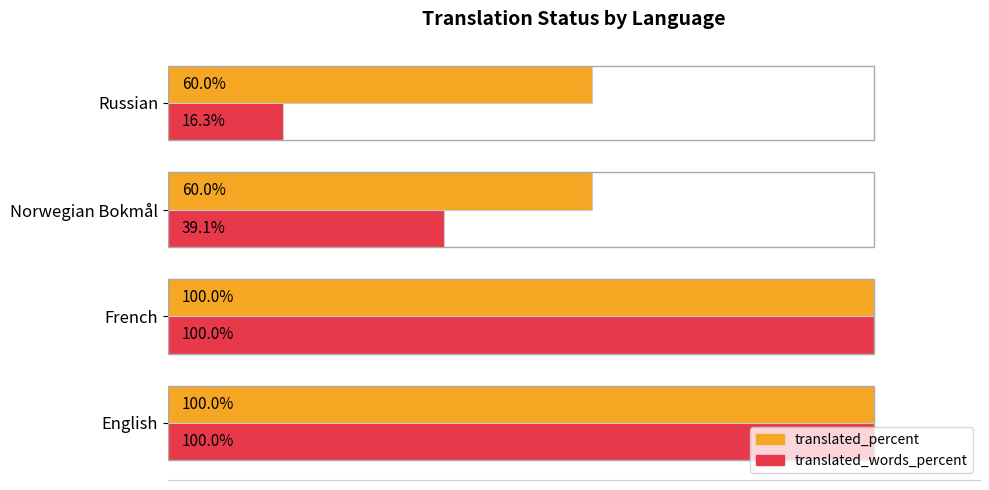

What are all the series names shown in the legend?

translated_percent, translated_words_percent